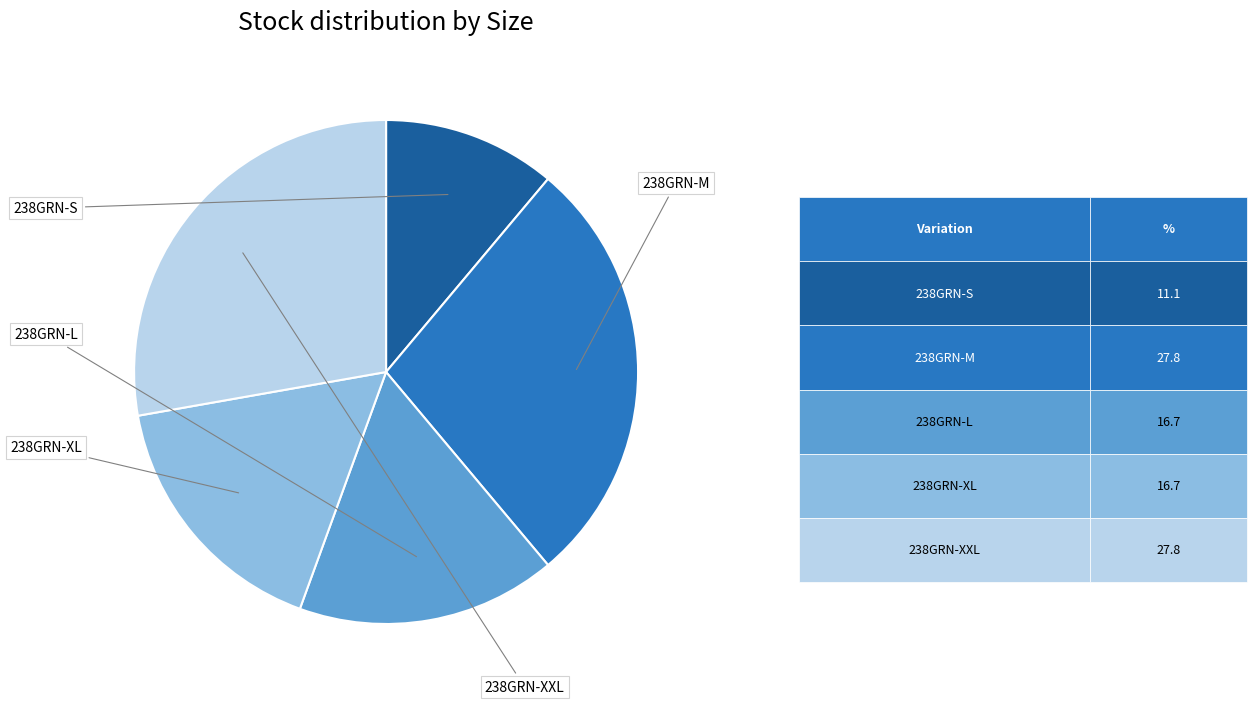

To the nearest percent, what percentage of the pie is 238GRN-XL?

17%